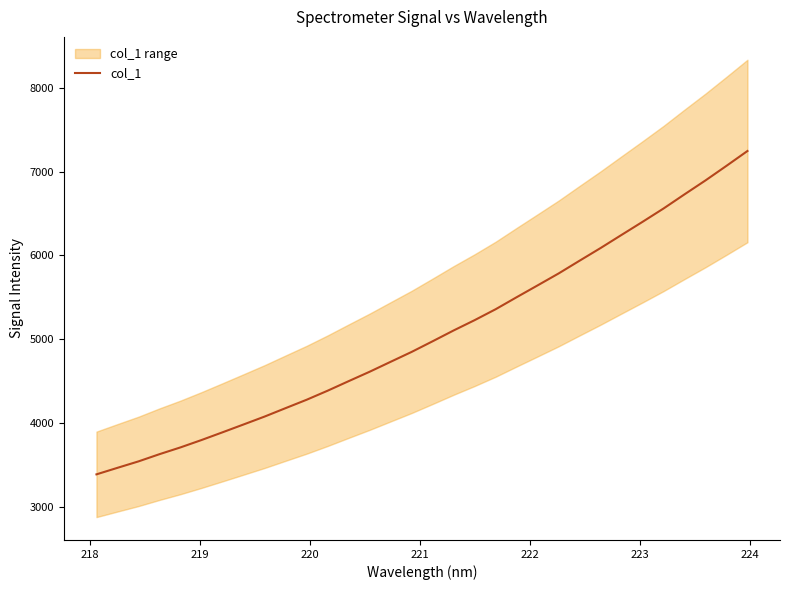

What is the minimum value for col_1?

3393.5